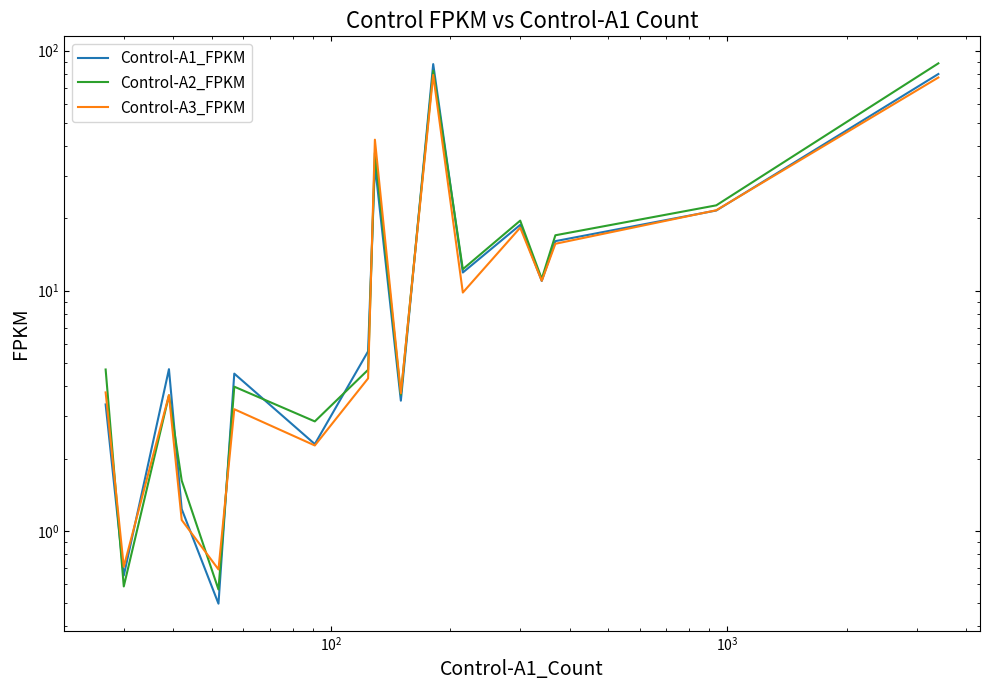

List the series in order of their overall mean, lowest first.

Control-A3_FPKM, Control-A1_FPKM, Control-A2_FPKM